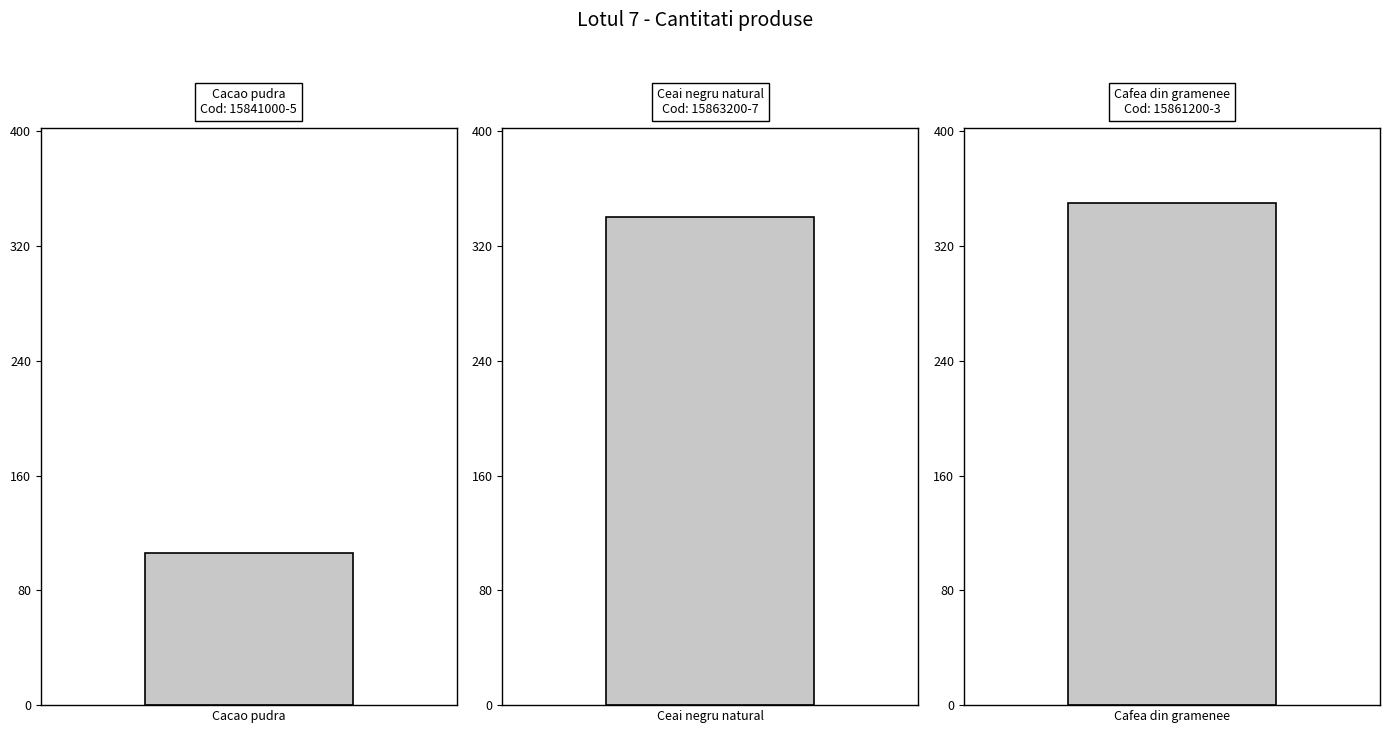

What is the difference between the values at 15861200-3 and 15863200-7?

10